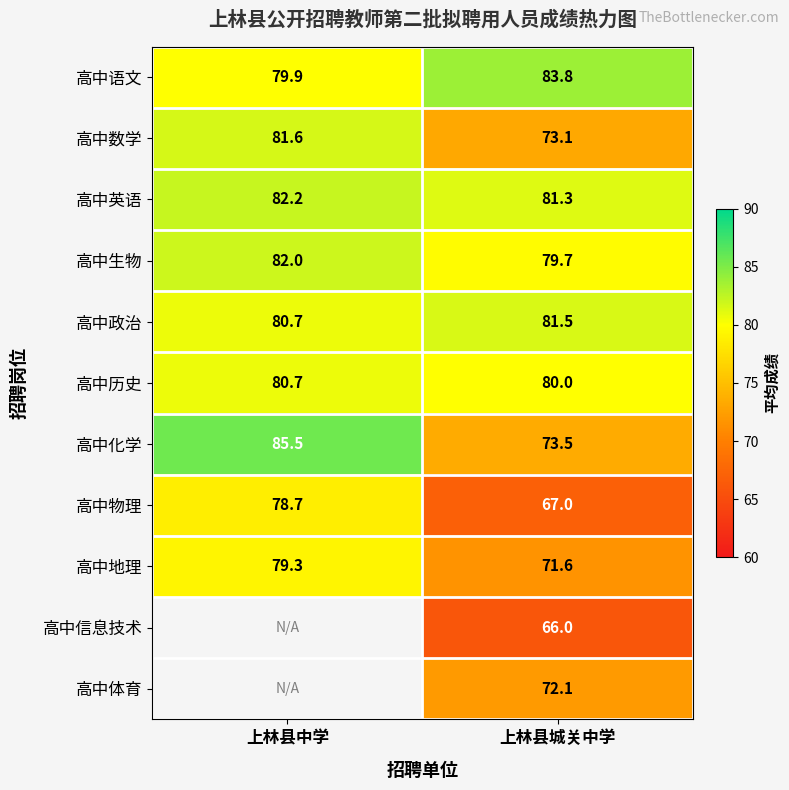

Between 上林县城关中学 and 上林县中学, which is larger?

上林县城关中学